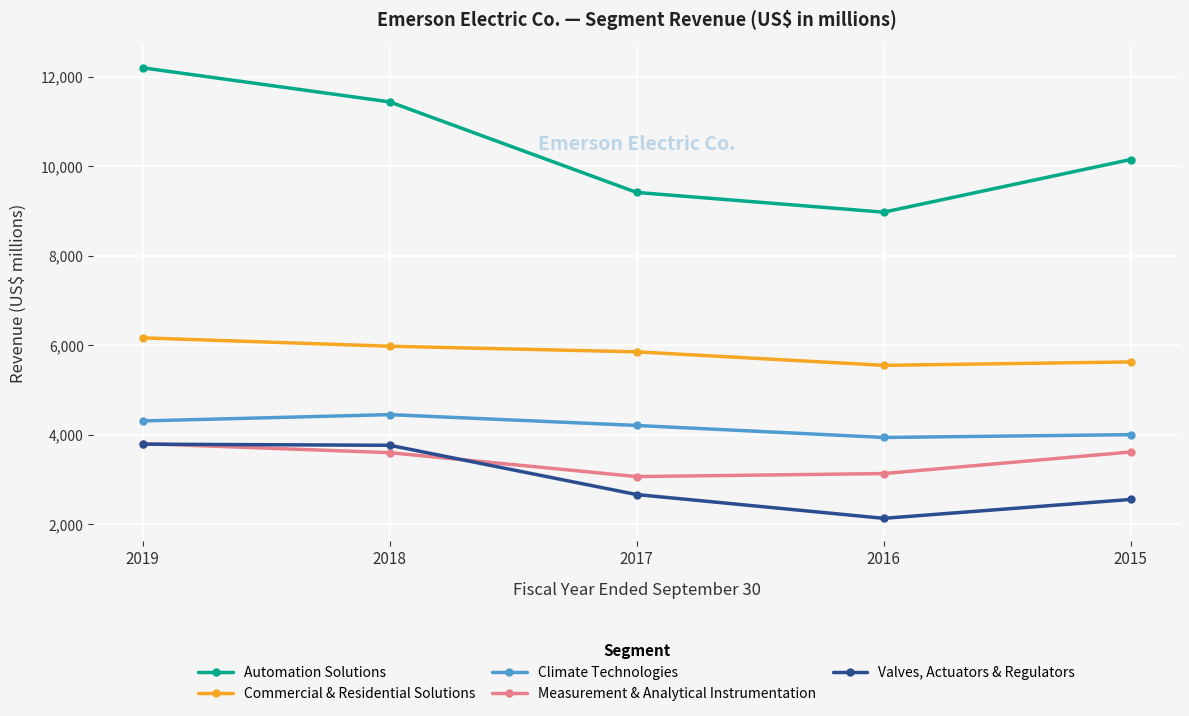

What is the sum of the Commercial & Residential Solutions values at 2015 and 2018?

11613